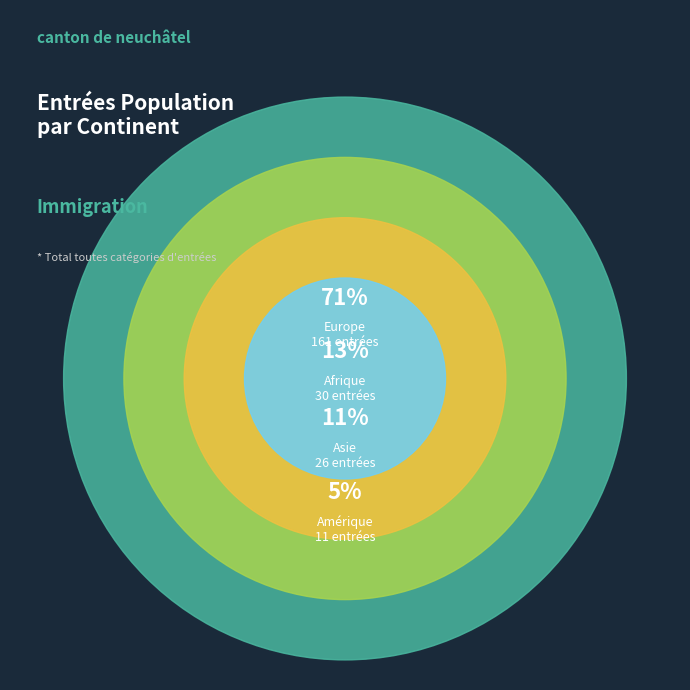

Which category has the smallest portion of the pie?

Amérique